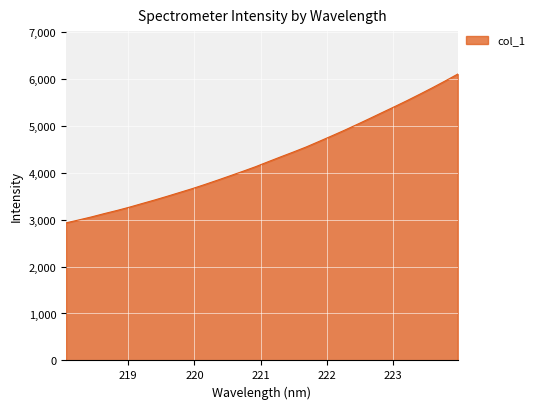

What is the greatest value displayed?

6098.2